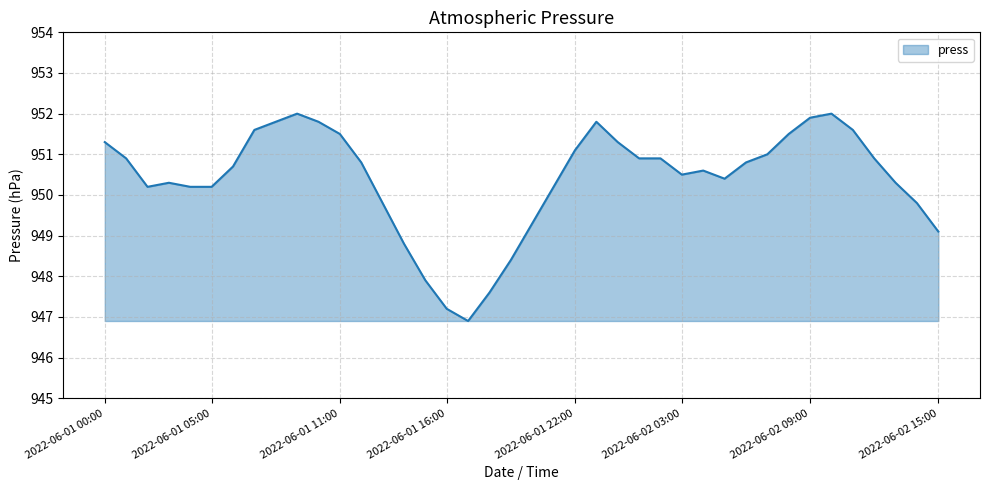

What is the minimum value shown in the chart?

946.9